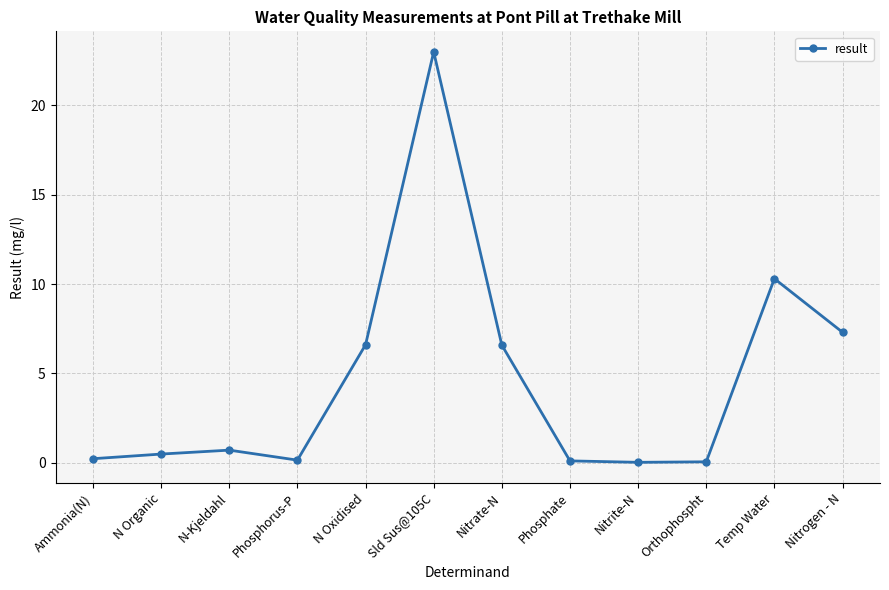

What is the maximum value shown in the chart?

23.0